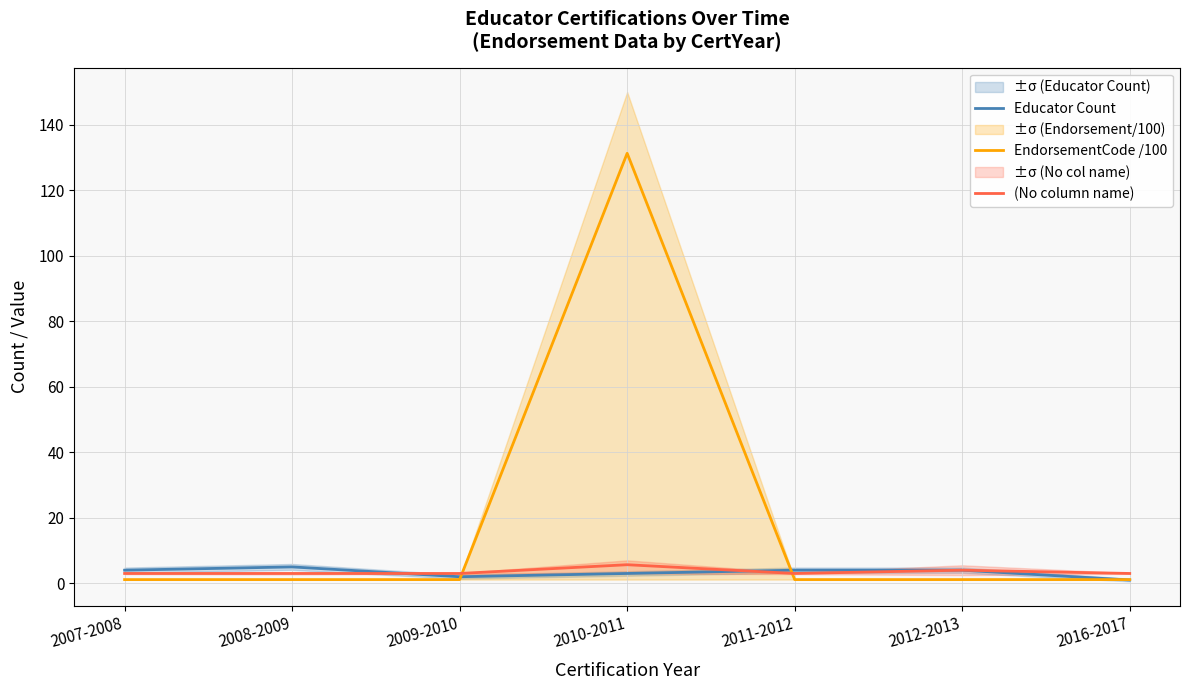

Where is the first local maximum for EndorsementCode /100?

2010-2011